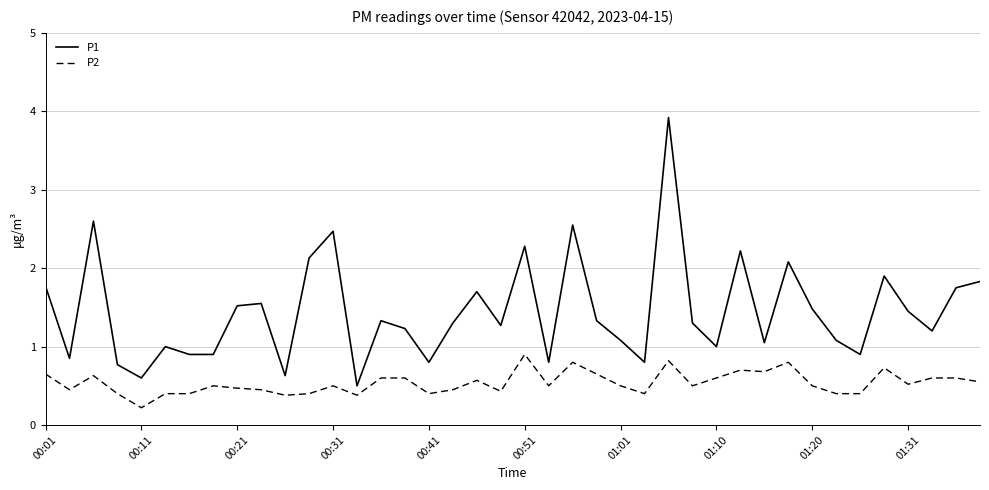

What is the greatest value displayed?

3.9